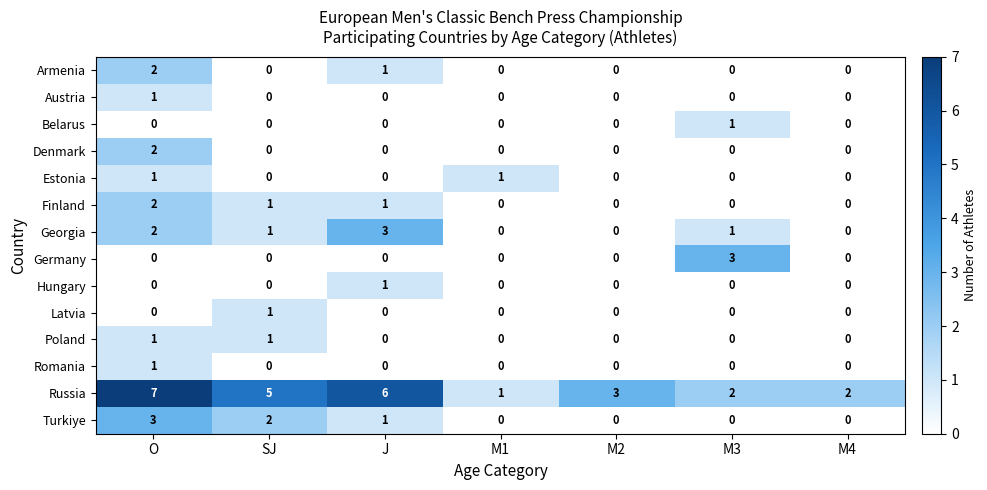

What is the difference between the maximum and minimum values in the Georgia series?

3